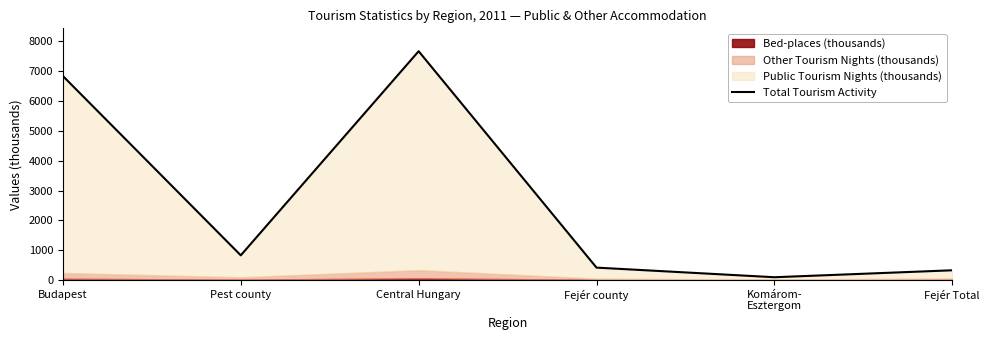

How many points are lower than both their immediate neighbors (excluding endpoints)?

2